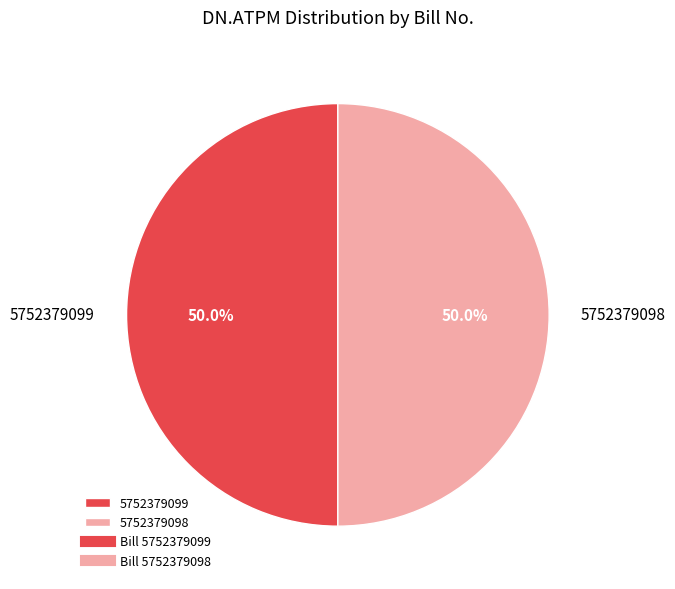

What is the ratio of the value at 5752379099 to the value at 5752379098?

1.0